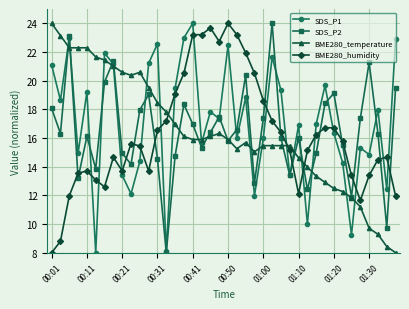

After their last crossing, which series has the higher values: BME280_humidity or SDS_P1?

SDS_P1